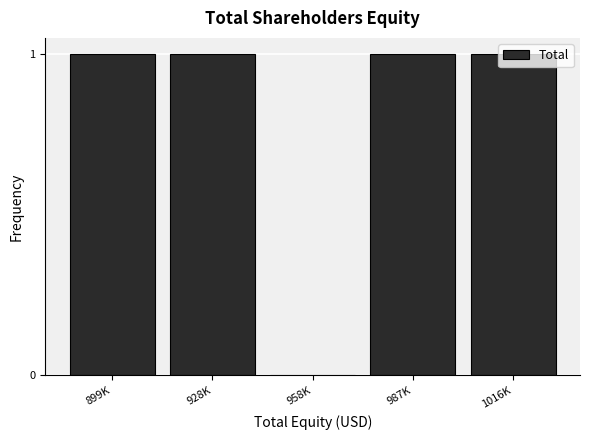

The value at 958K is -1. True or false?

False